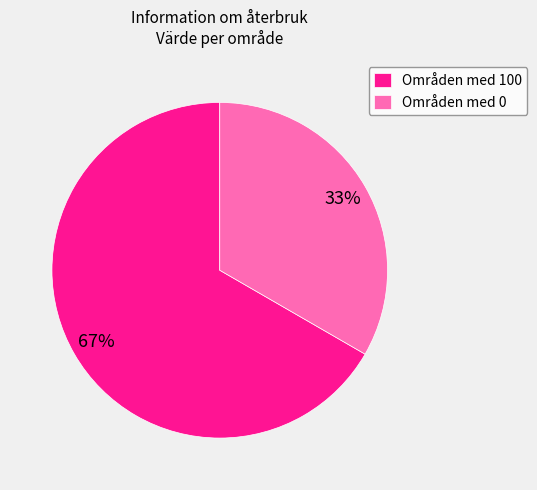

How many slices are in this pie chart?

2